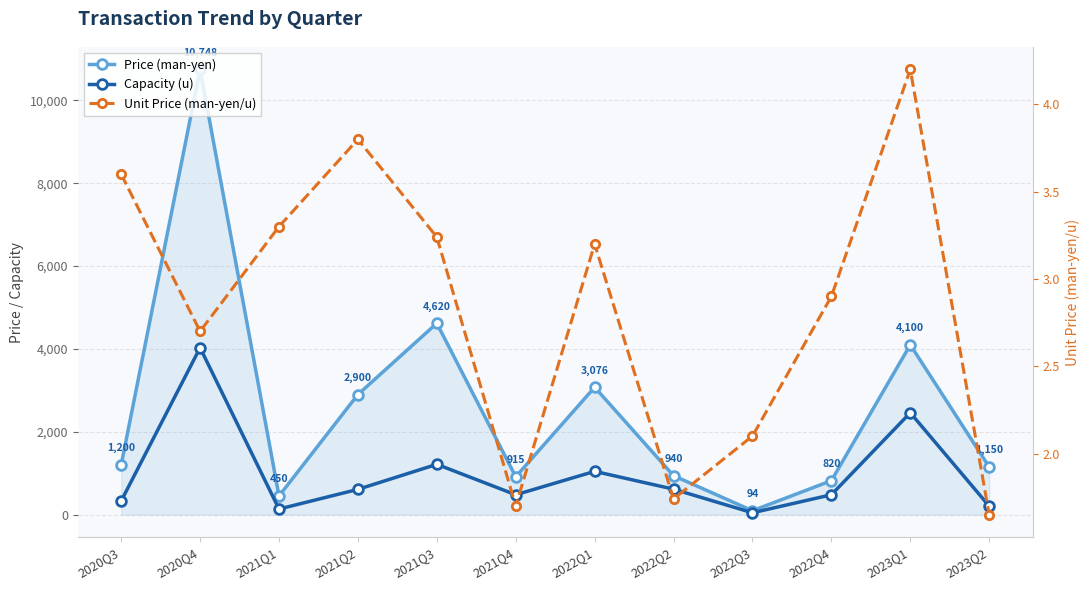

The Price (man-yen) series shows 1150.0 at 2023Q2. True or false?

True